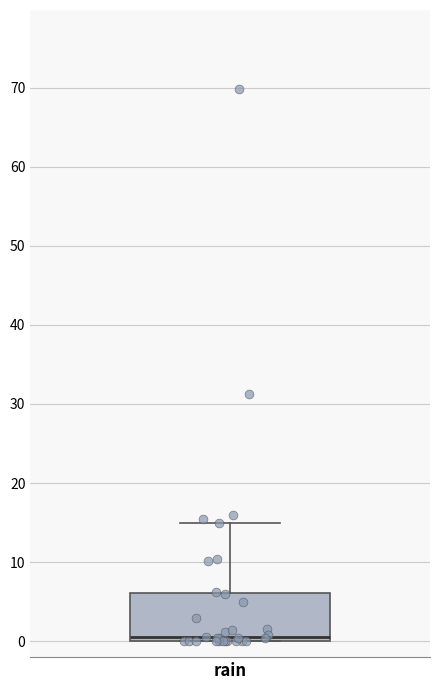

Read this box plot against the y-axis: the position of the median line, the range covered by the box, and the ends of both whiskers. The values are not printed on the chart, so give them approximately, as read against the axis.

median 1, box 0 to 6, whiskers 0 to 15